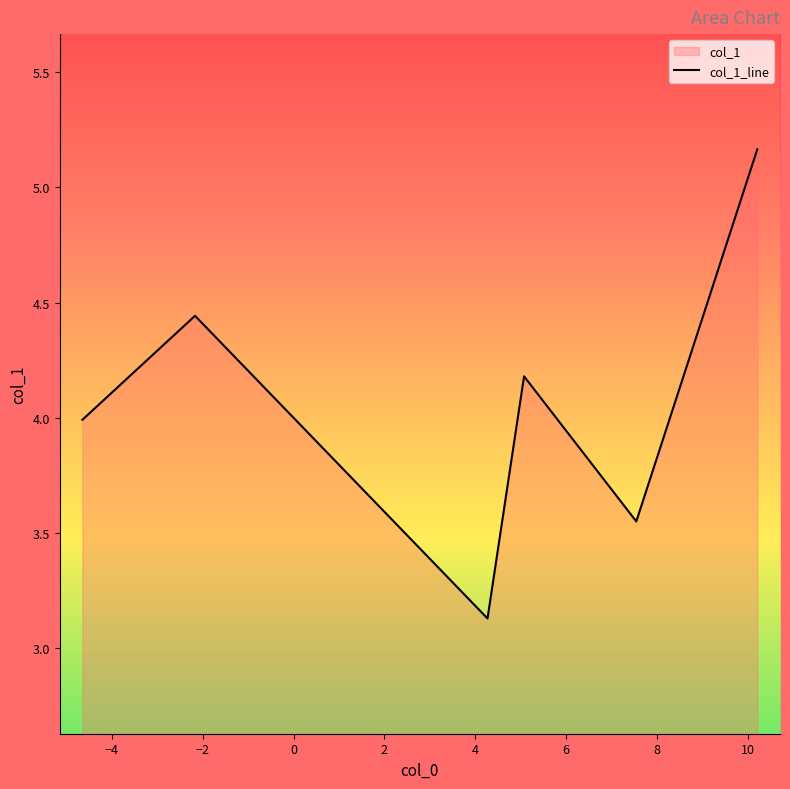

What is the difference between the maximum and second lowest values?

1.6